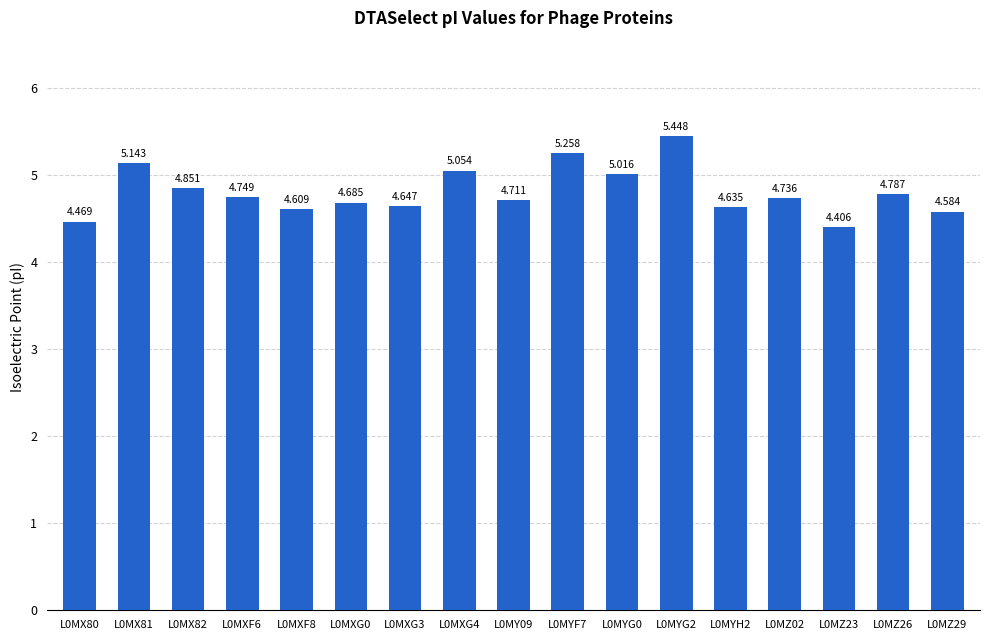

The value at L0MYH2 is 7.8. True or false?

False